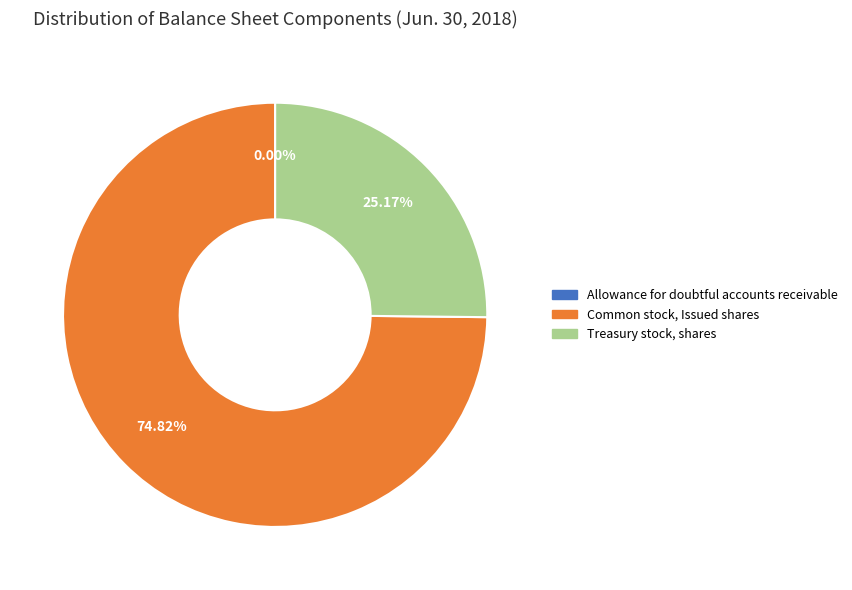

Is Common stock, Issued shares the majority of the pie?

Yes